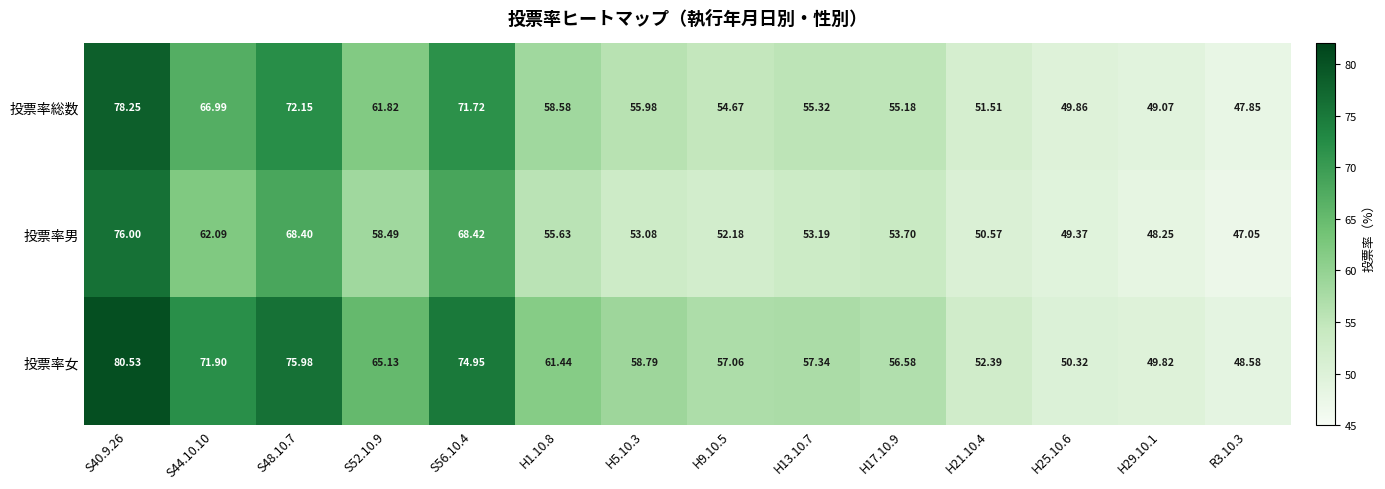

Is the value of 投票率総数 at H29.10.1 greater than the value of 投票率女 at H5.10.3?

No